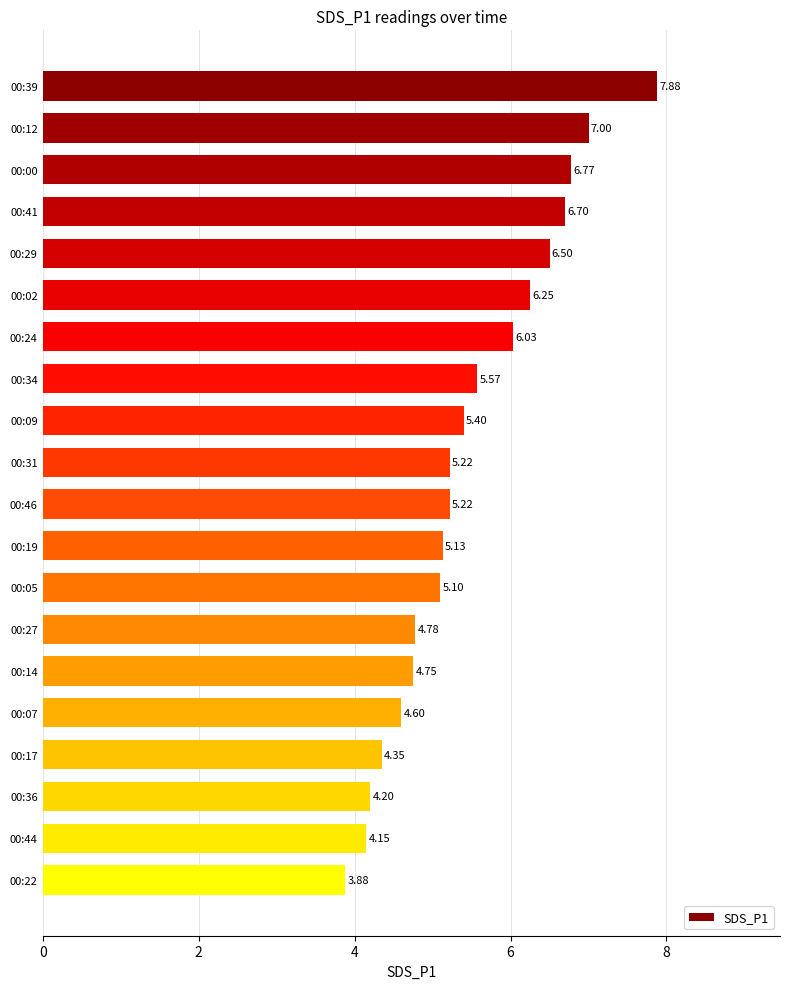

How many bars are there in total?

20